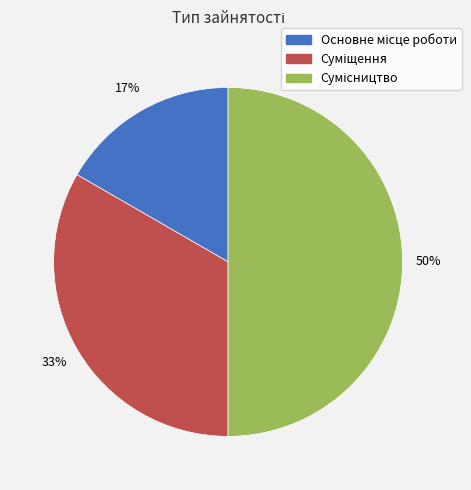

To the nearest percent, what is the average slice percentage?

33%